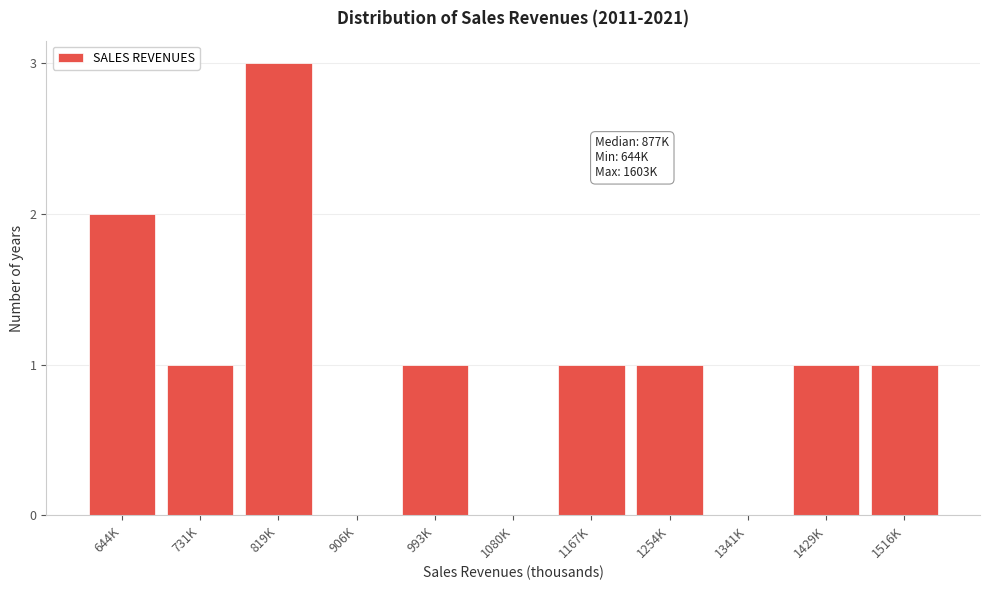

Reading left to right, list all the values displayed in this chart.

644K=2	731K=1	819K=3	906K=0	993K=1	1080K=0	1167K=1	1254K=1	1341K=0	1429K=1	1516K=1